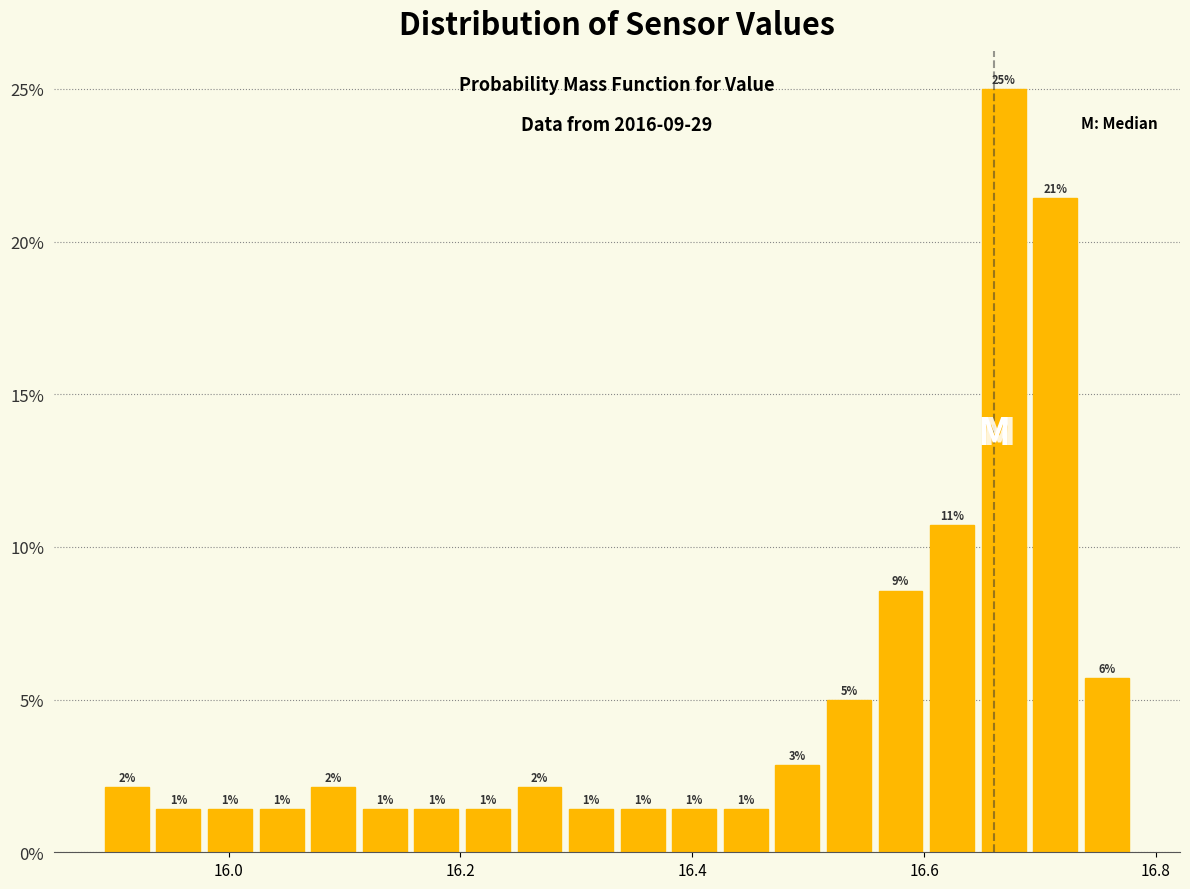

Around what value on the x-axis is the tallest bar? Give the approximate position of its centre, as read against the axis.

16.66